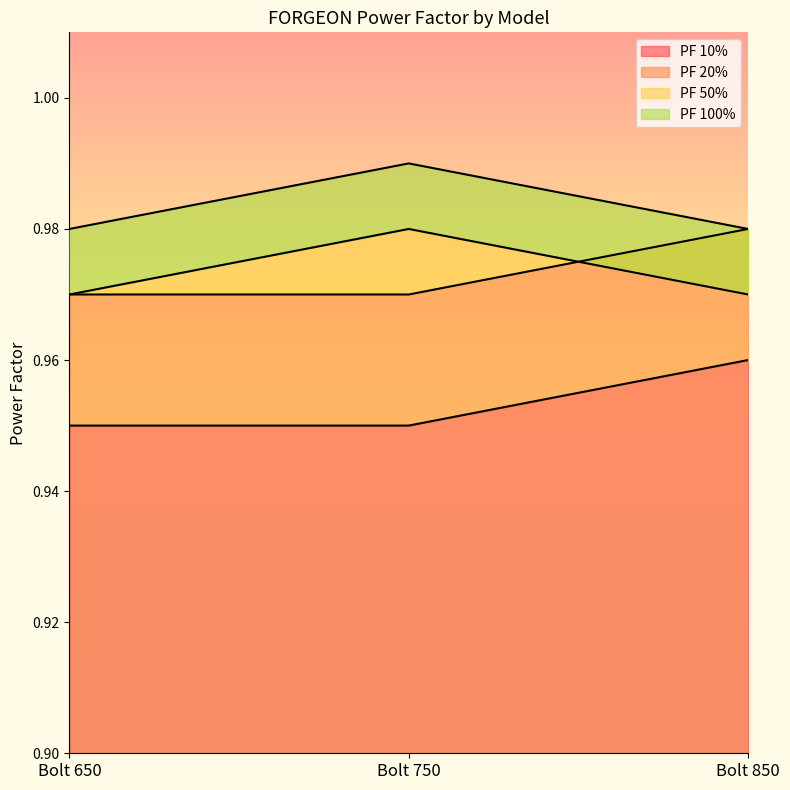

At Bolt 850, list the series in order from largest to smallest.

PF 20%, PF 100%, PF 50%, PF 10%